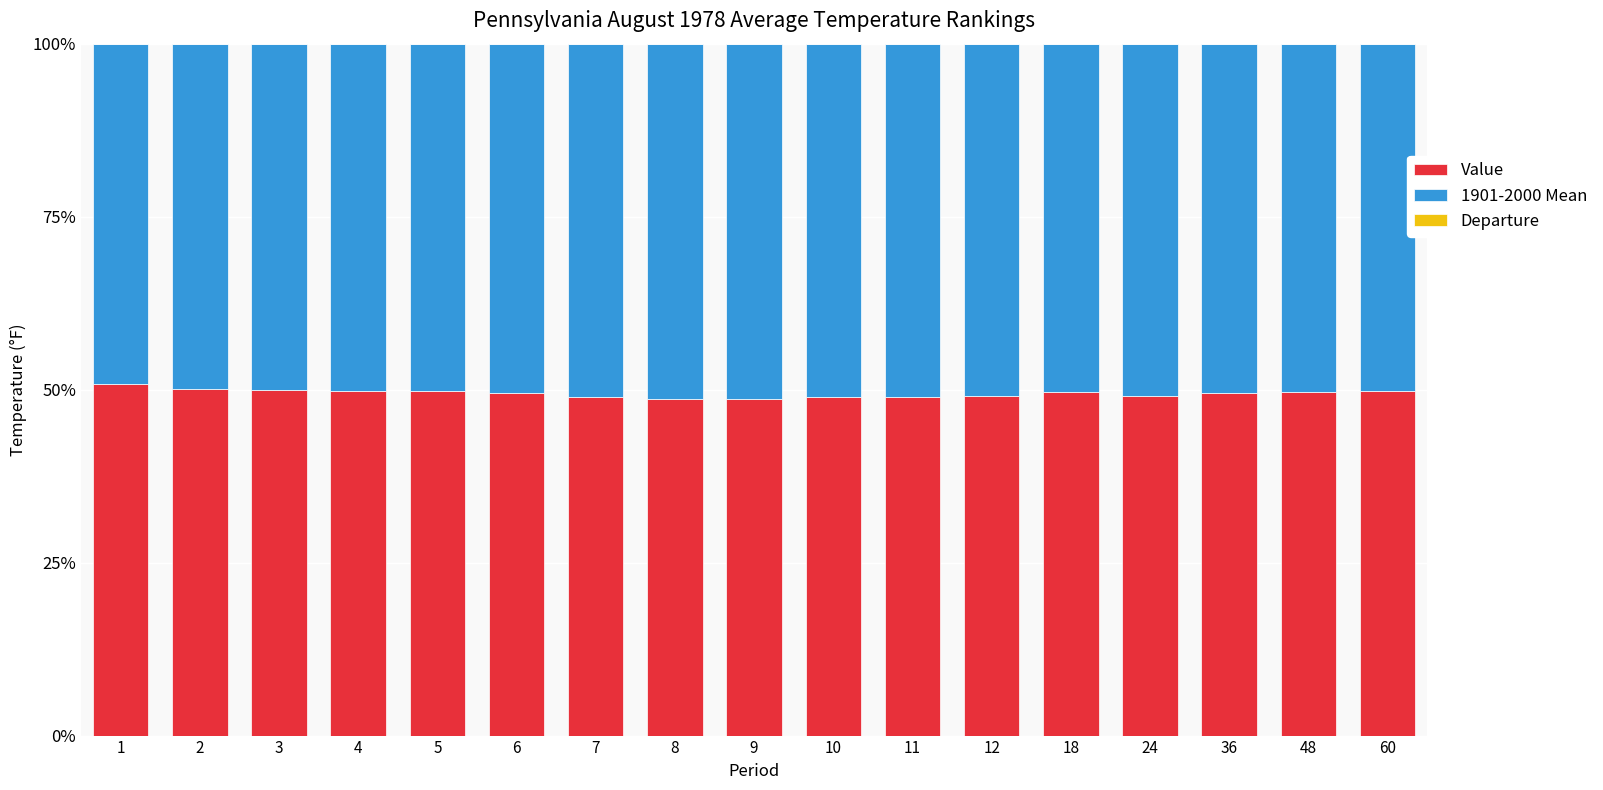

What is the total value across all series at 60?

100.0